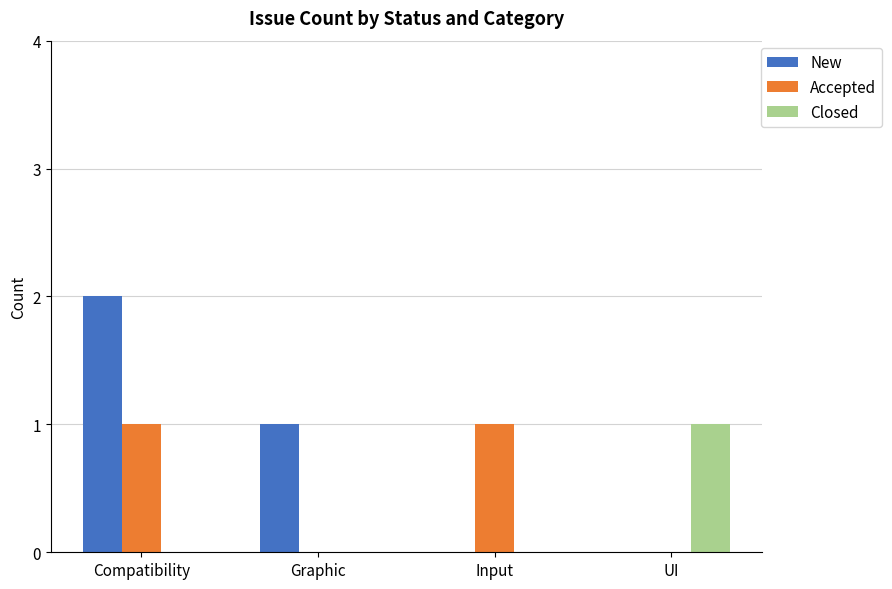

What are all the series names shown in the legend?

New, Accepted, Closed